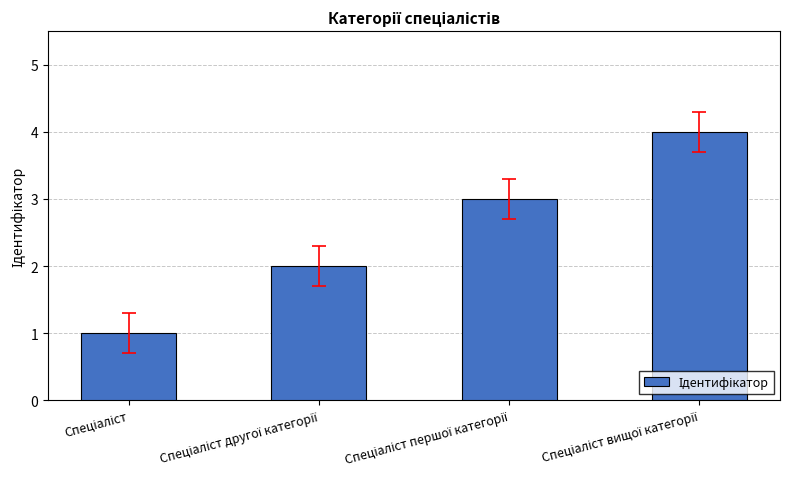

Reading right to left, extract all data points from this chart.

4	3	2	1